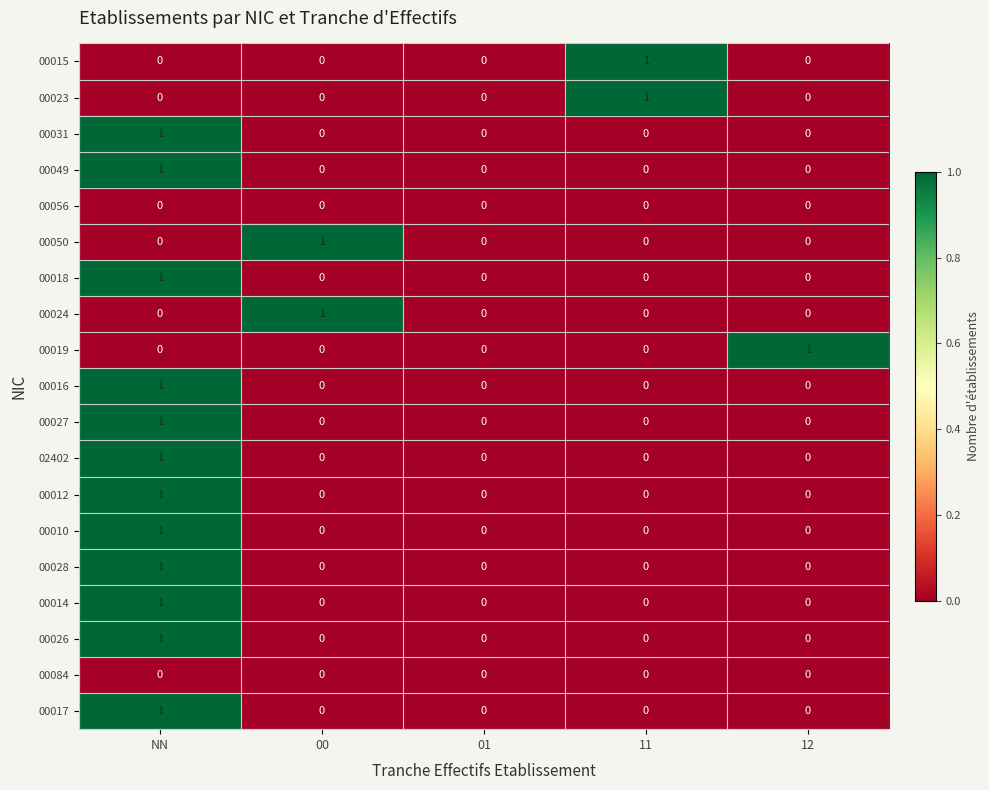

At which category is the sum across all series the highest?

NN